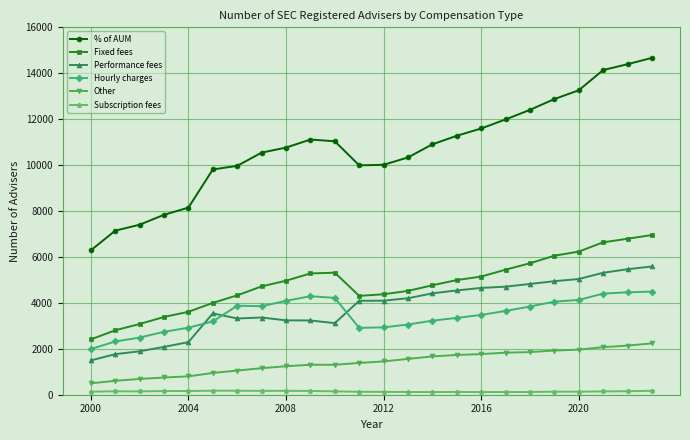

How many categories are shown in the chart?

24